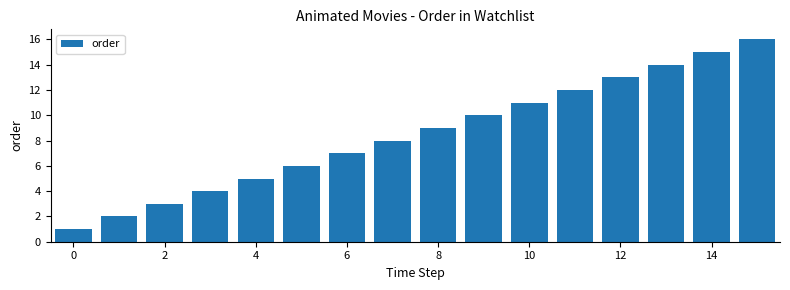

What is the difference between the maximum and minimum values?

15